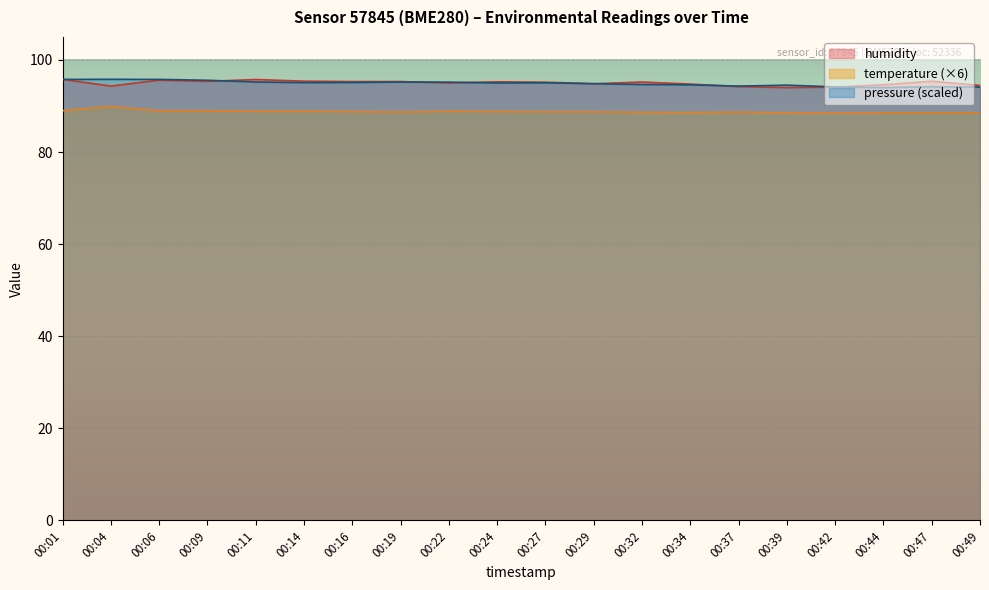

What is the maximum value shown in the chart?

95.8